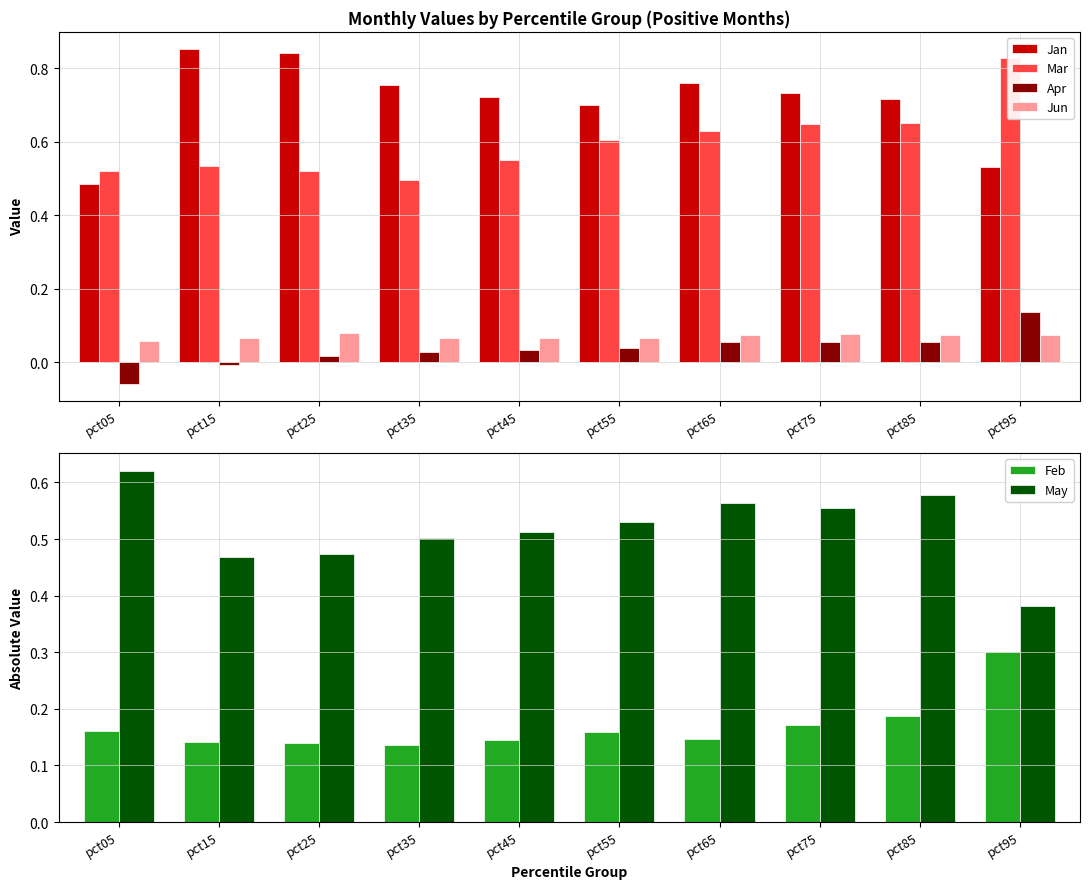

Where is Jan nearest to the value 0?

pct05